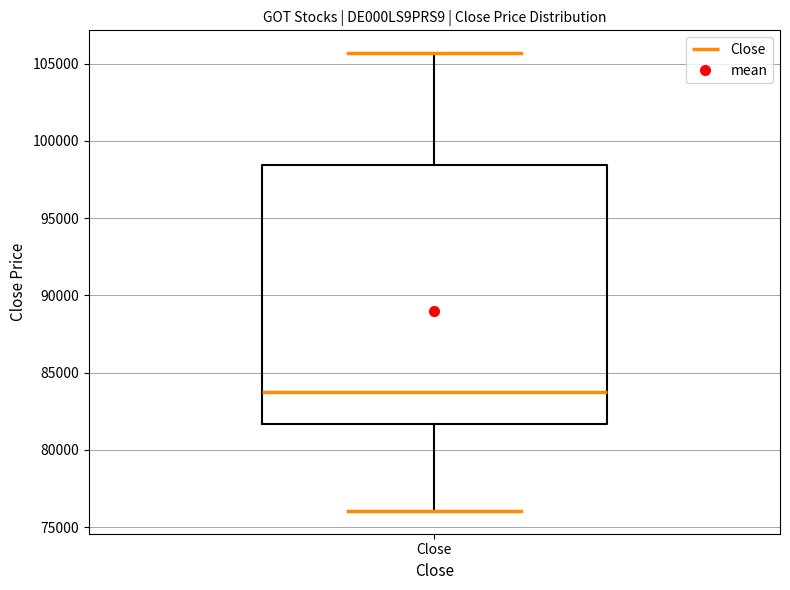

Where is the upper edge of the box for Close on the y-axis? The values are not printed on the chart, so give them approximately, as read against the axis.

98500